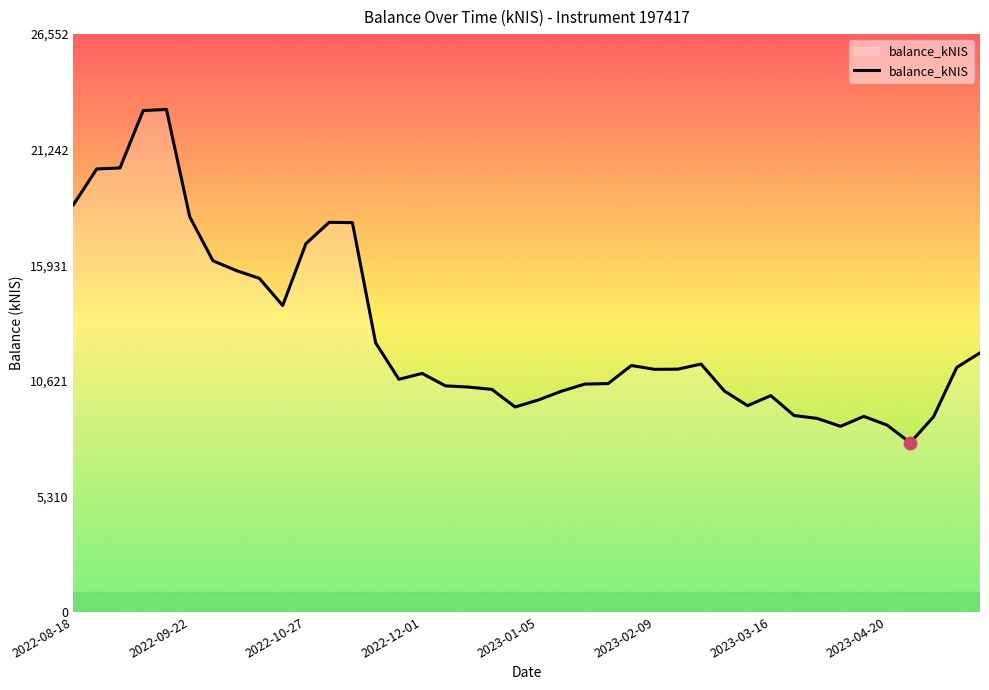

What is the minimum value shown in the chart?

7776.8